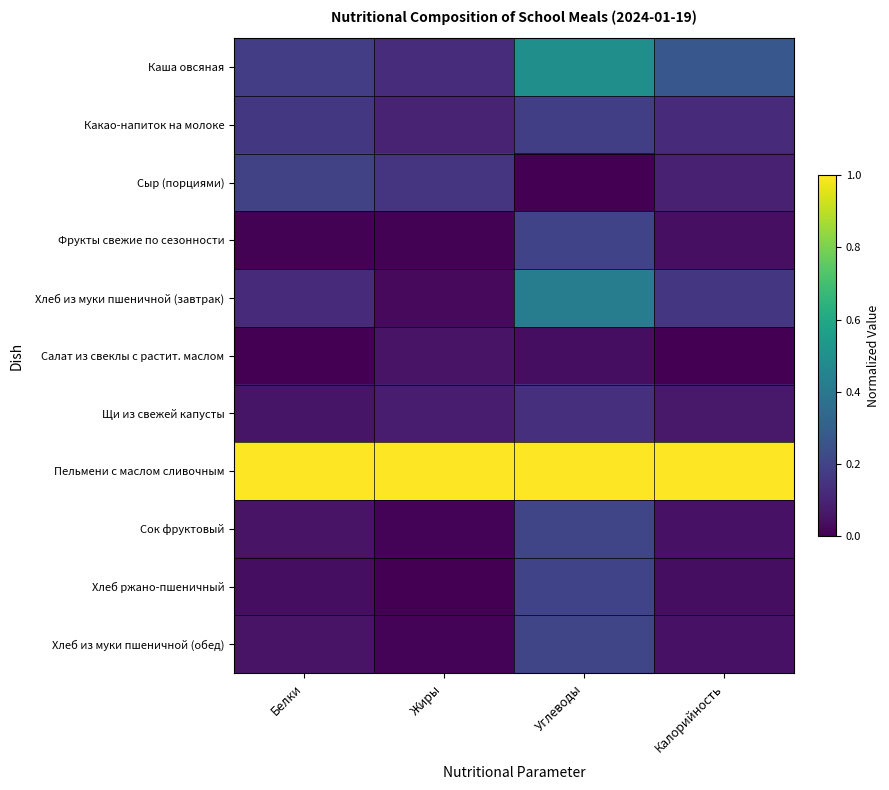

Which series has the largest total across all categories?

Пельмени с маслом сливочным